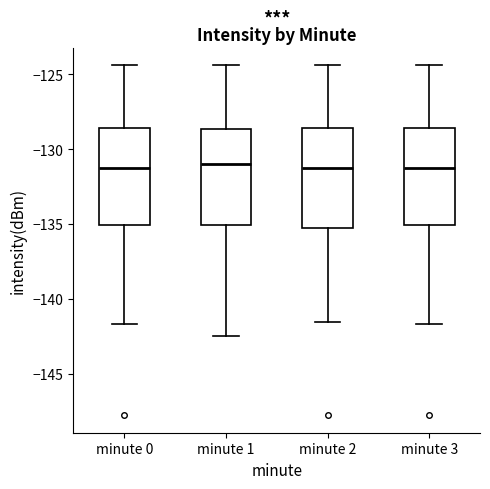

Where does the lower whisker of the box for minute 3 end on the y-axis? The values are not printed on the chart, so give them approximately, as read against the axis.

-141.5